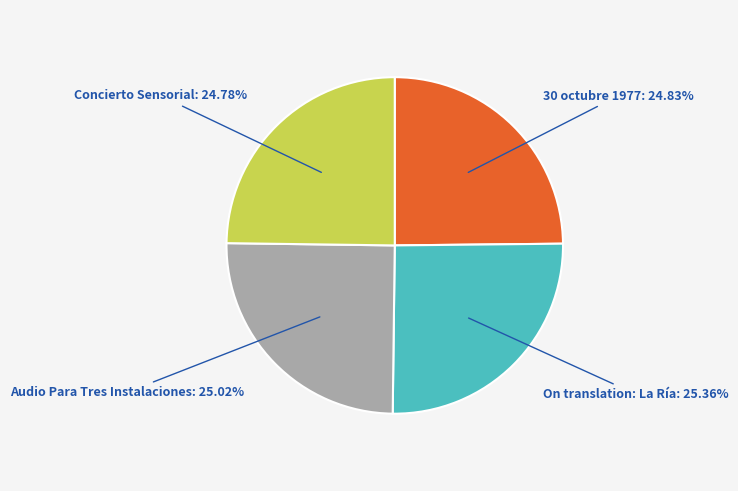

Is there a majority slice in this chart?

No